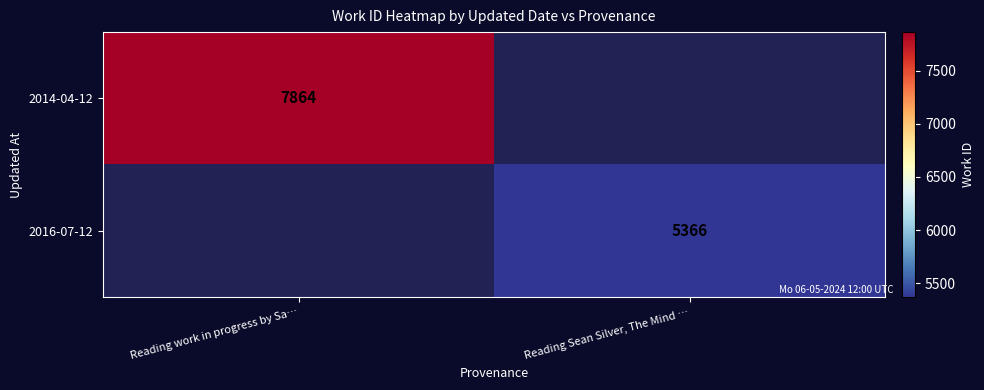

Is the value of 2014-04-12 at Reading work in progress by Sa… greater than the value of 2016-07-12 at Reading Sean Silver, The Mind …?

Yes